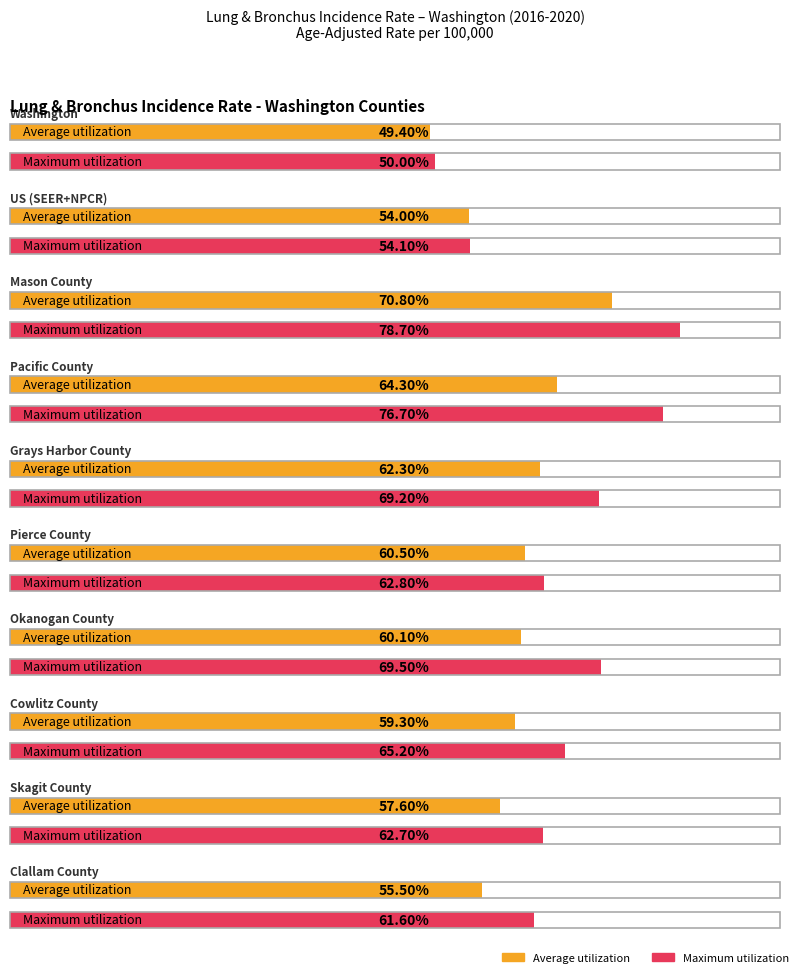

Which series has the widest spread of values?

Maximum utilization